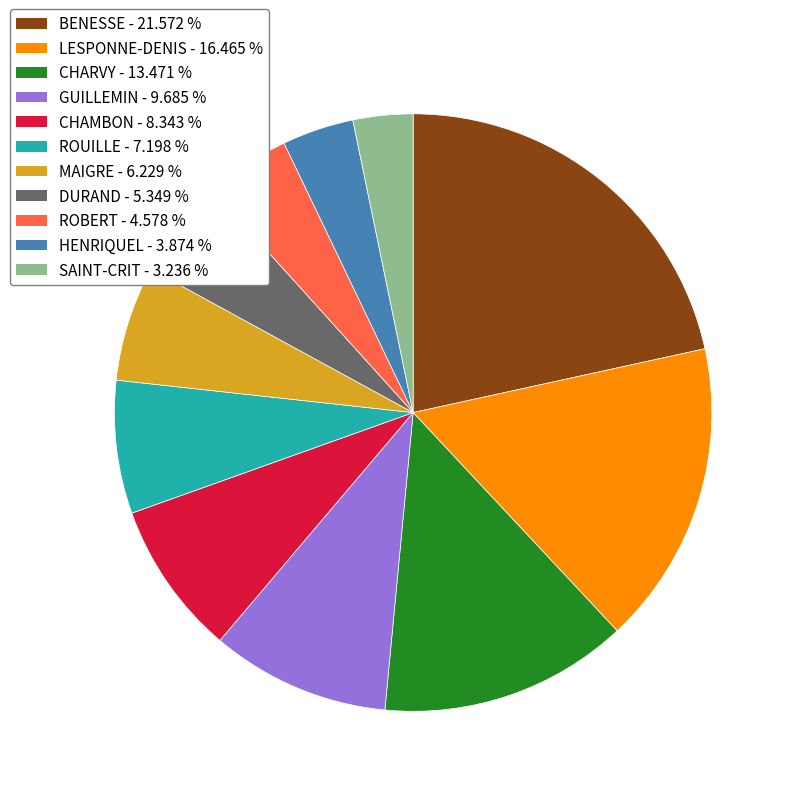

Which slice is the smallest?

SAINT-CRIT - 3.236 %